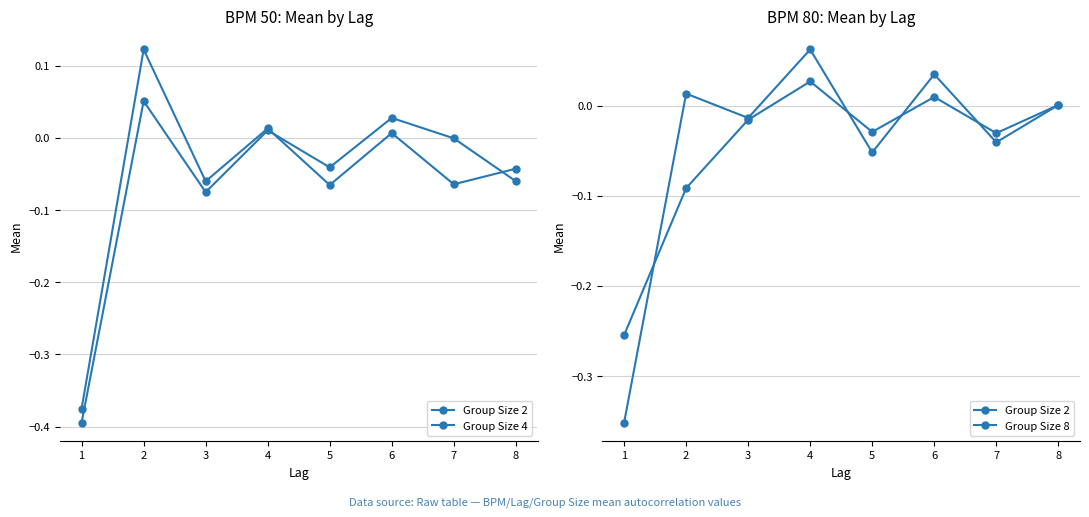

Does the chart display data point markers on the line(s)?

Yes